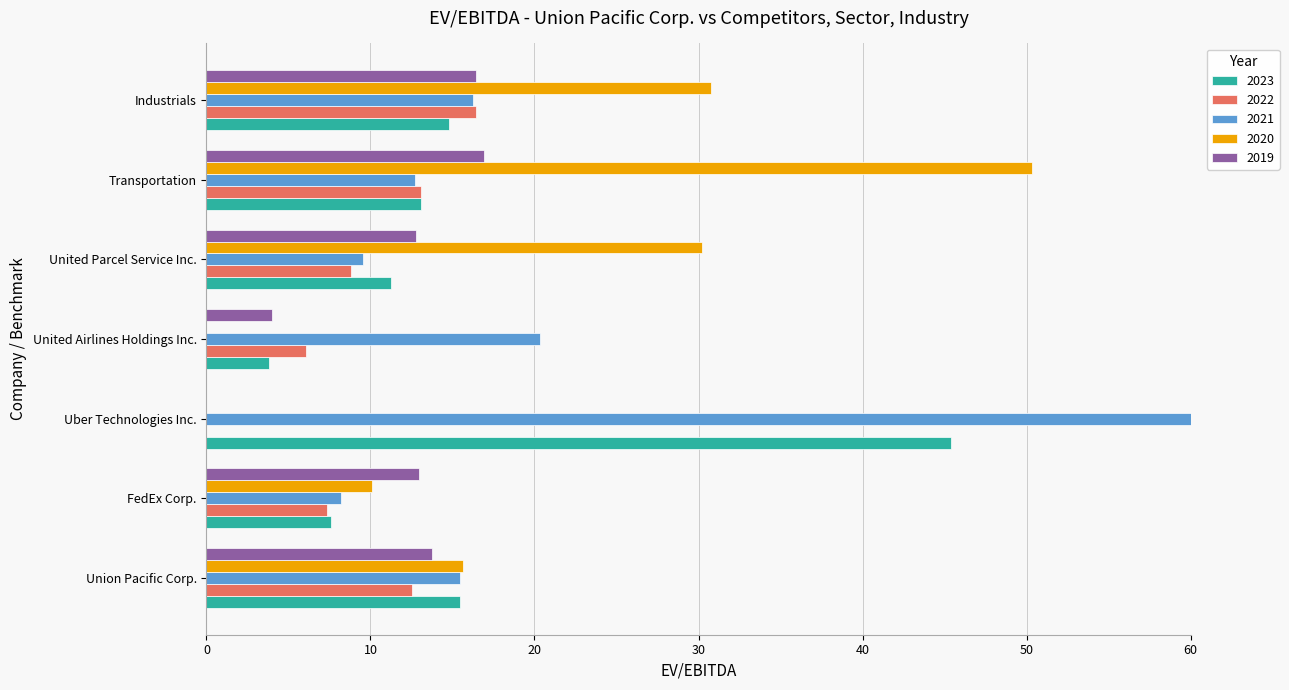

What is the sum of all 2019 values?

76.8